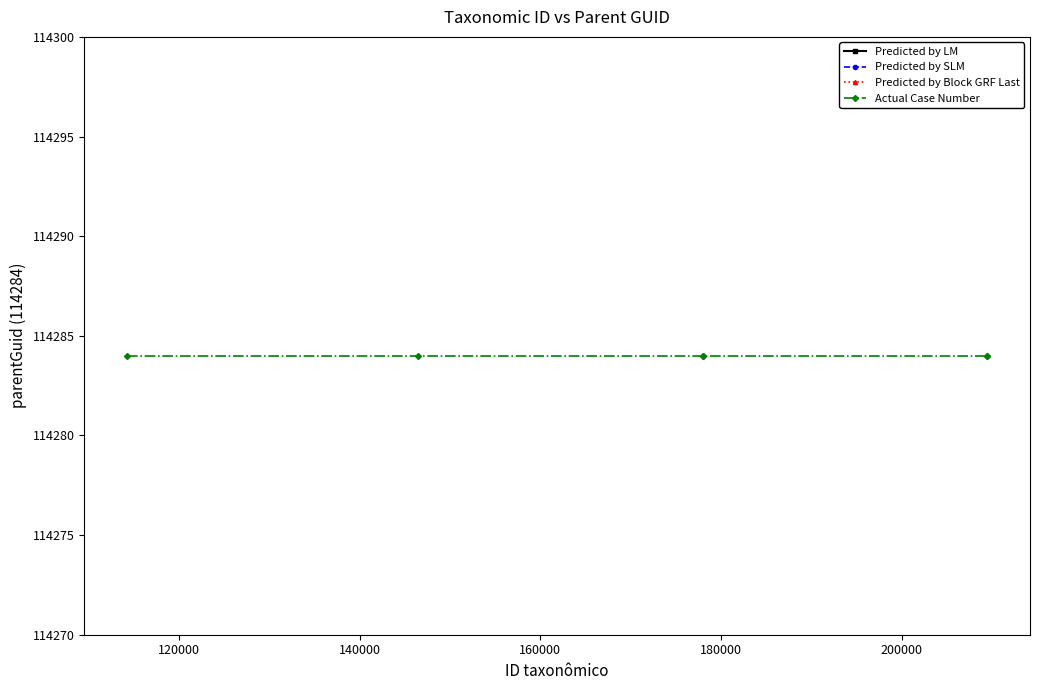

Which has a higher value, 120000 or 180000?

180000